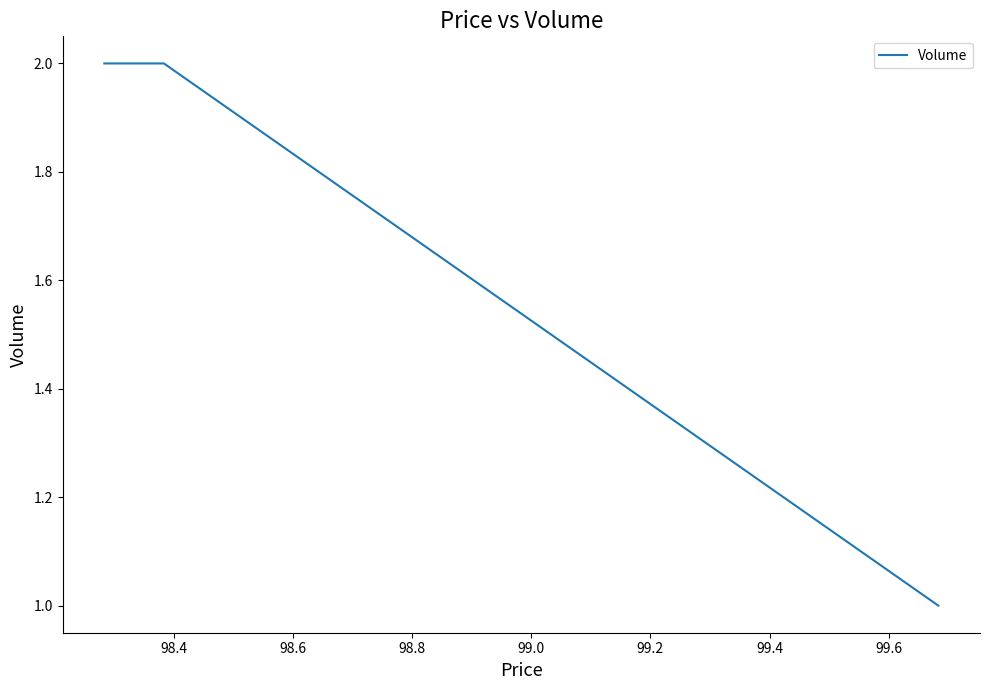

Reading left to right, what are all the values shown in this chart?

2	2	1